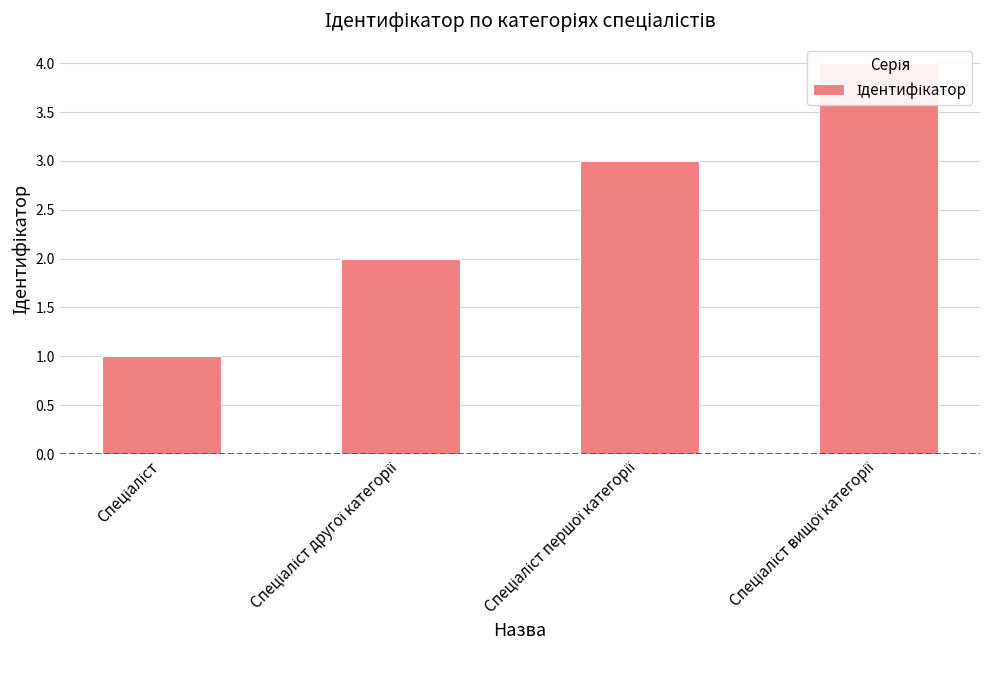

True or false: the data shows 2 at Спеціаліст другої категорії.

True